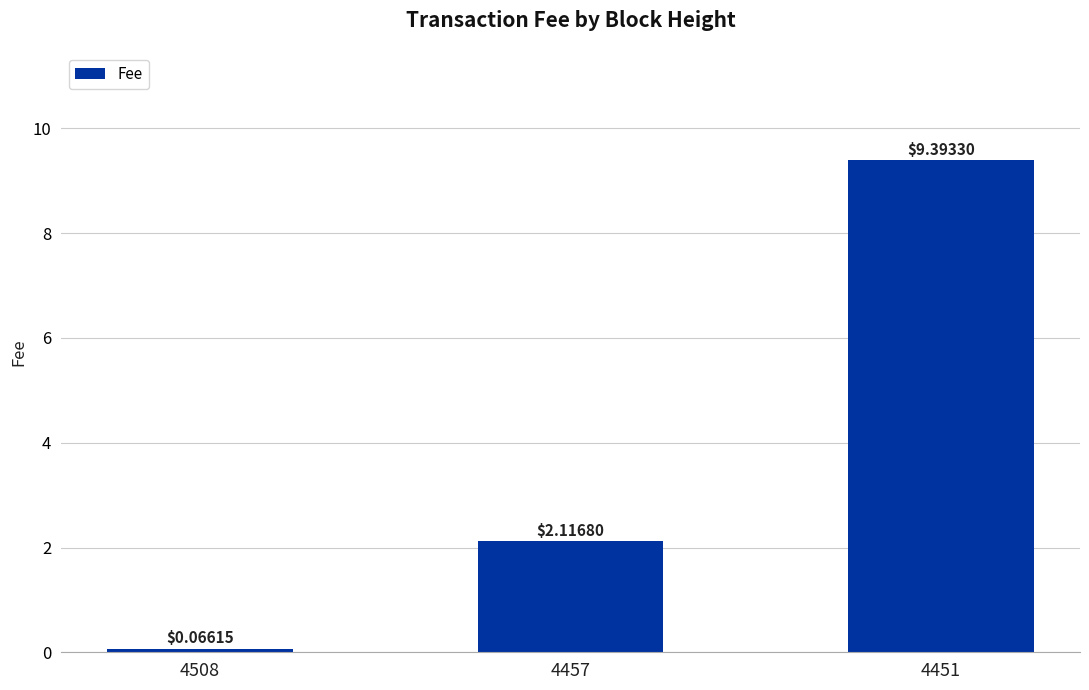

List the labels in order of value, smallest first.

4508, 4457, 4451